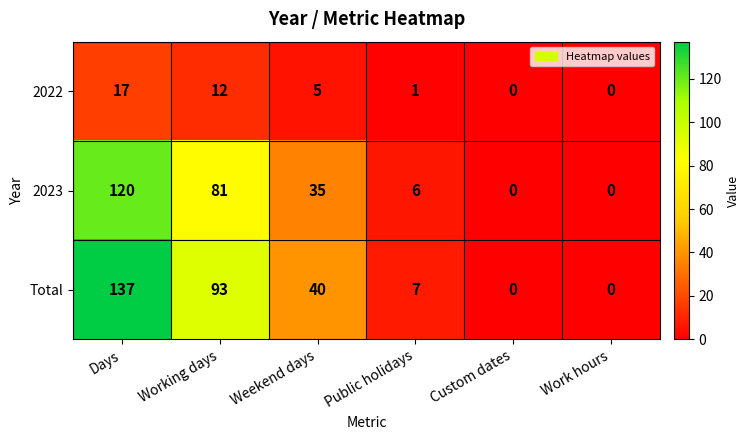

At which category does the chart reach its peak across all series?

Days